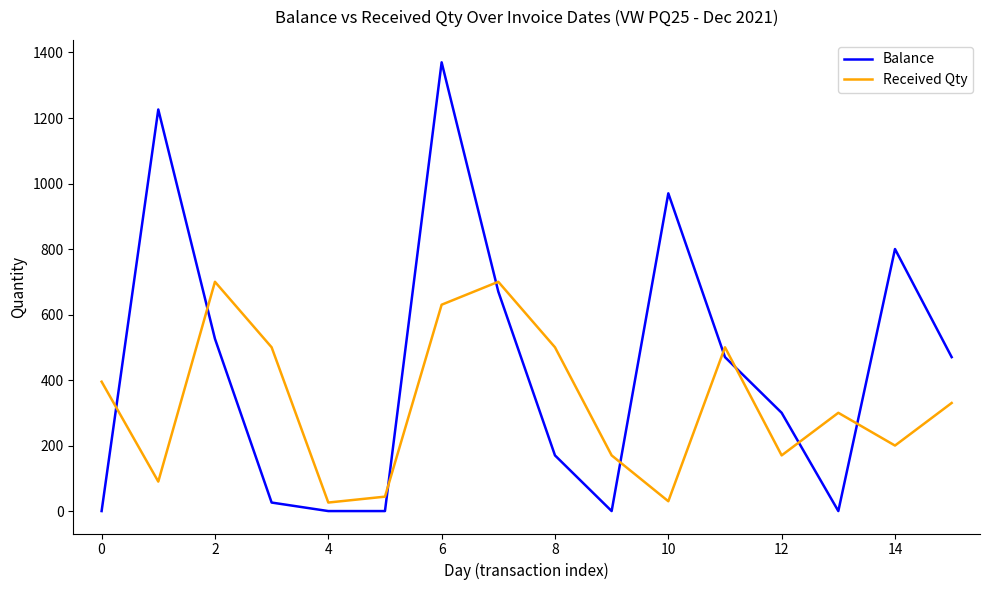

After their last crossing, which series has the higher values: Received Qty or Balance?

Balance